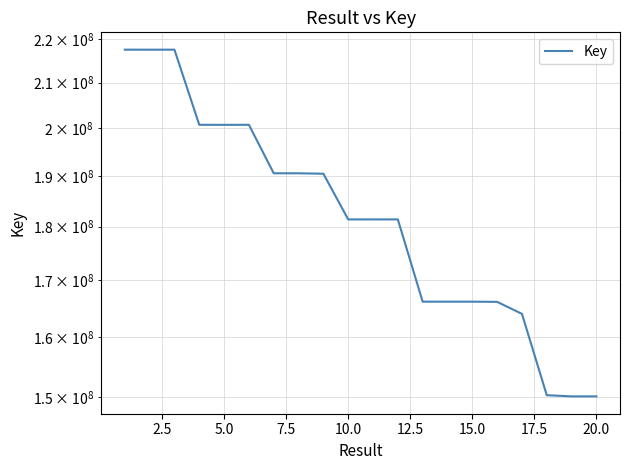

How many interior local peaks (higher than both neighbors) does the data have?

1